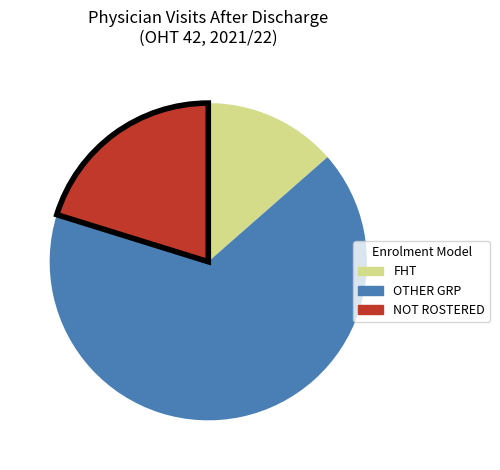

How many segments does this pie chart have?

3